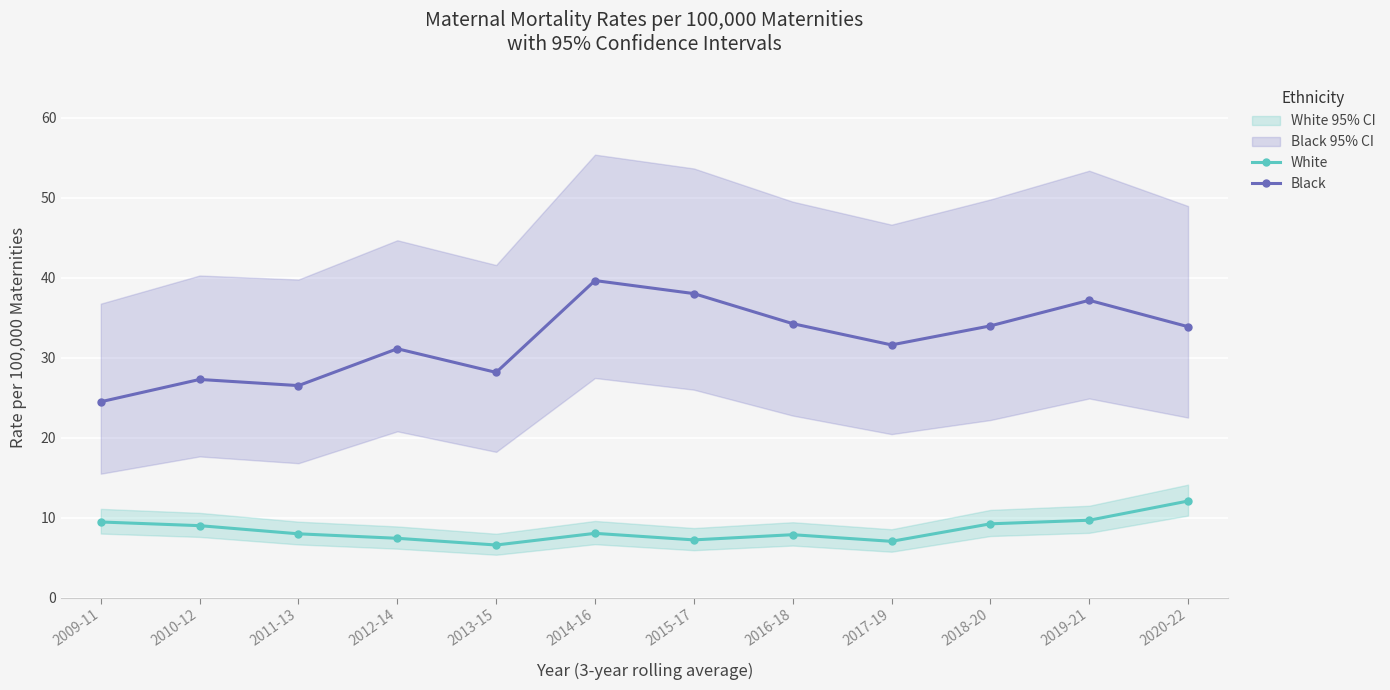

Which series has the largest range (max minus min)?

Black